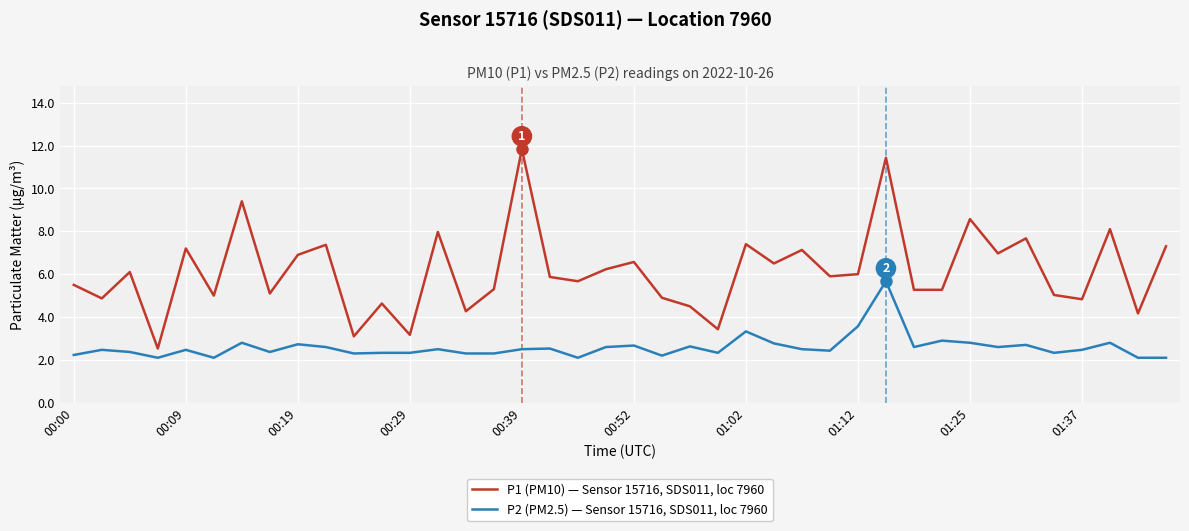

Which series has the largest total across all categories?

P1 (PM10) — Sensor 15716, SDS011, loc 7960